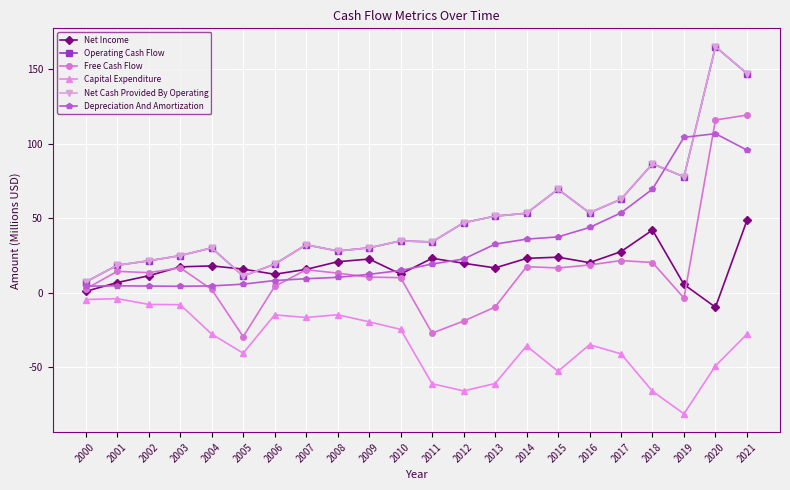

At which label does Capital Expenditure reach its minimum?

2019